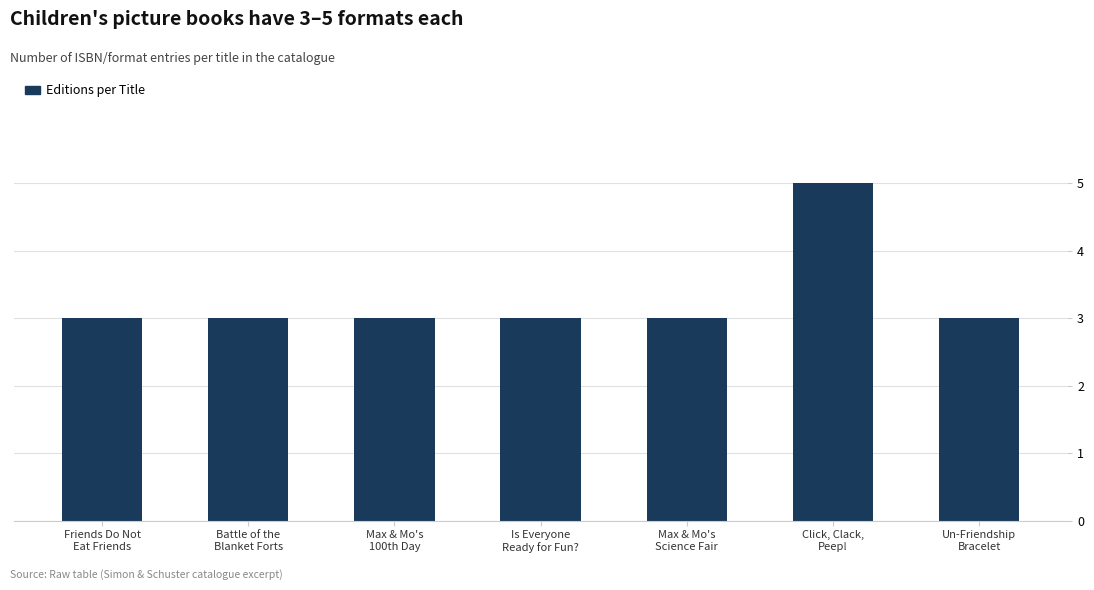

How many bars are there in total?

7